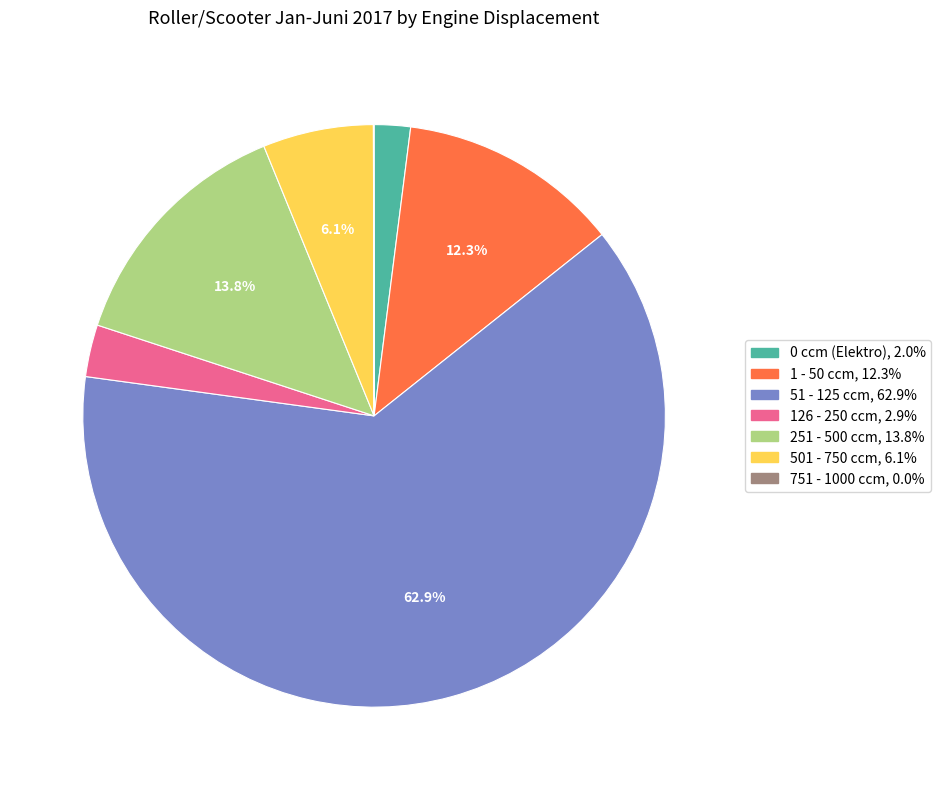

Which category accounts for the majority?

51 - 125 ccm